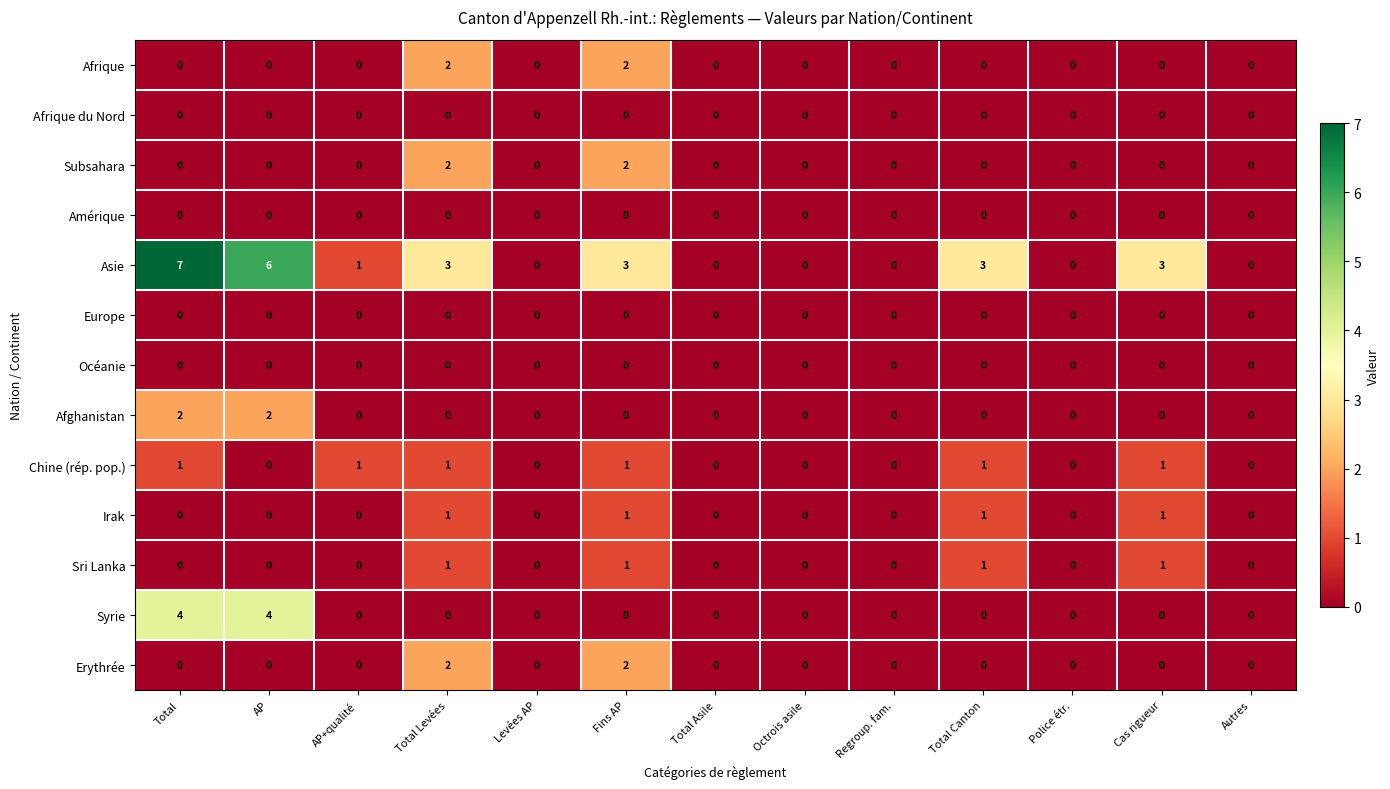

How many Erythrée values are between 0 and 1?

11